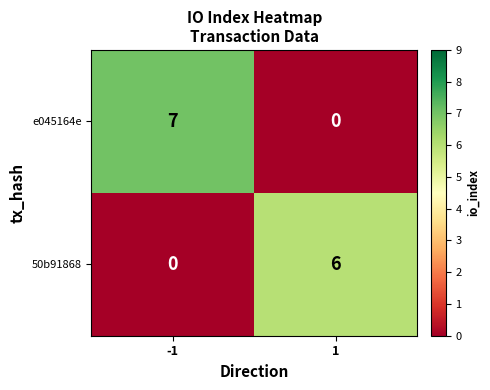

What is the sum of all e045164e values?

7